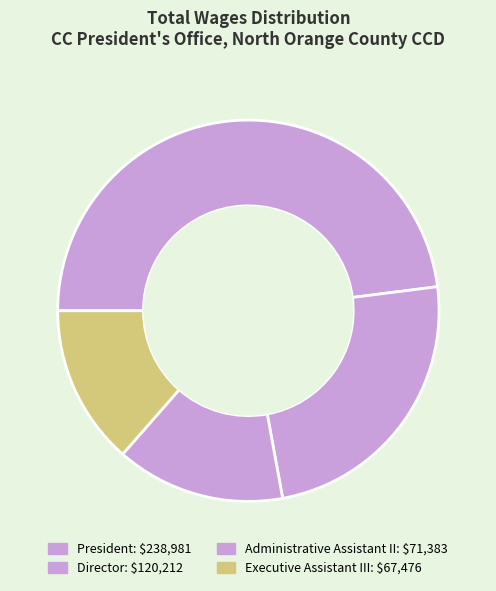

Does Executive Assistant III account for over 50% of the chart?

No